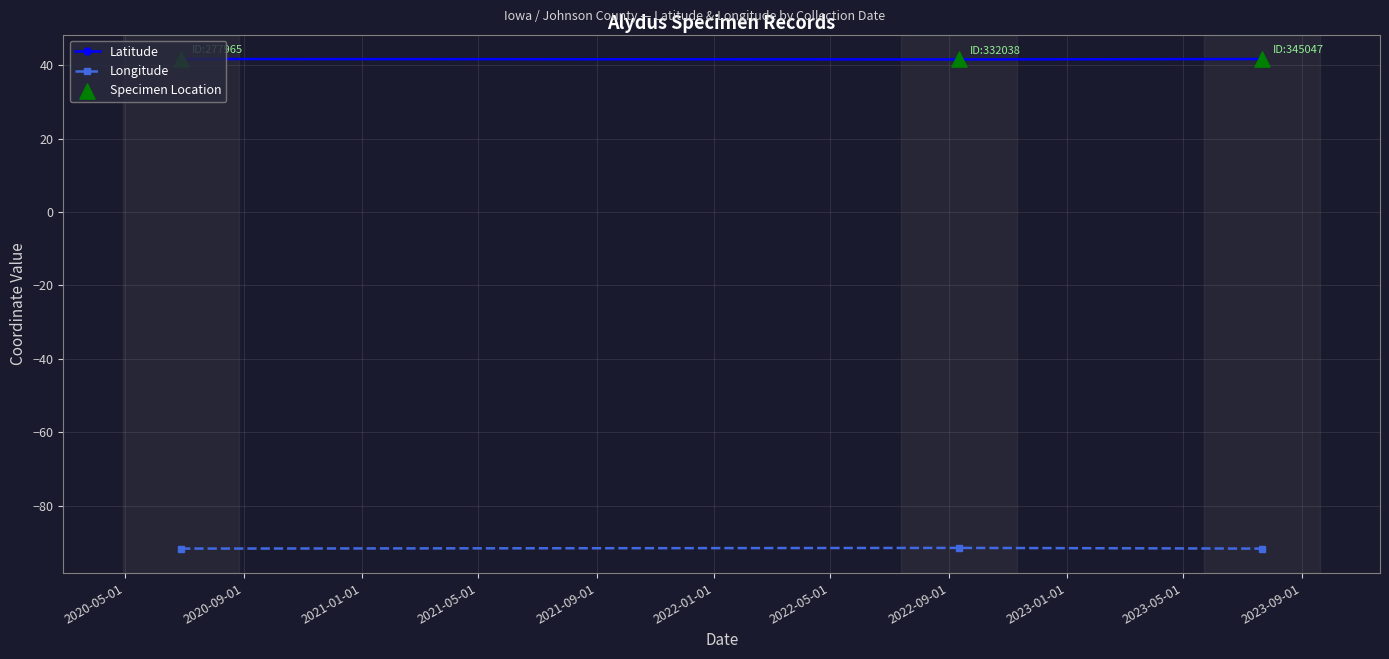

Which series has the largest total across all categories?

Latitude